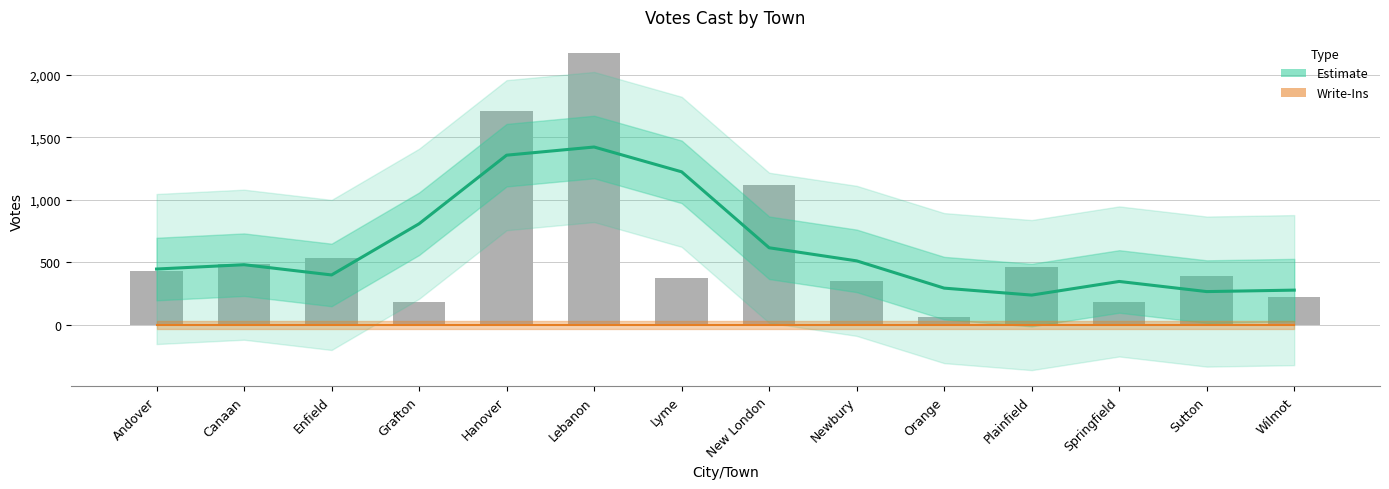

Are the bars horizontal?

No